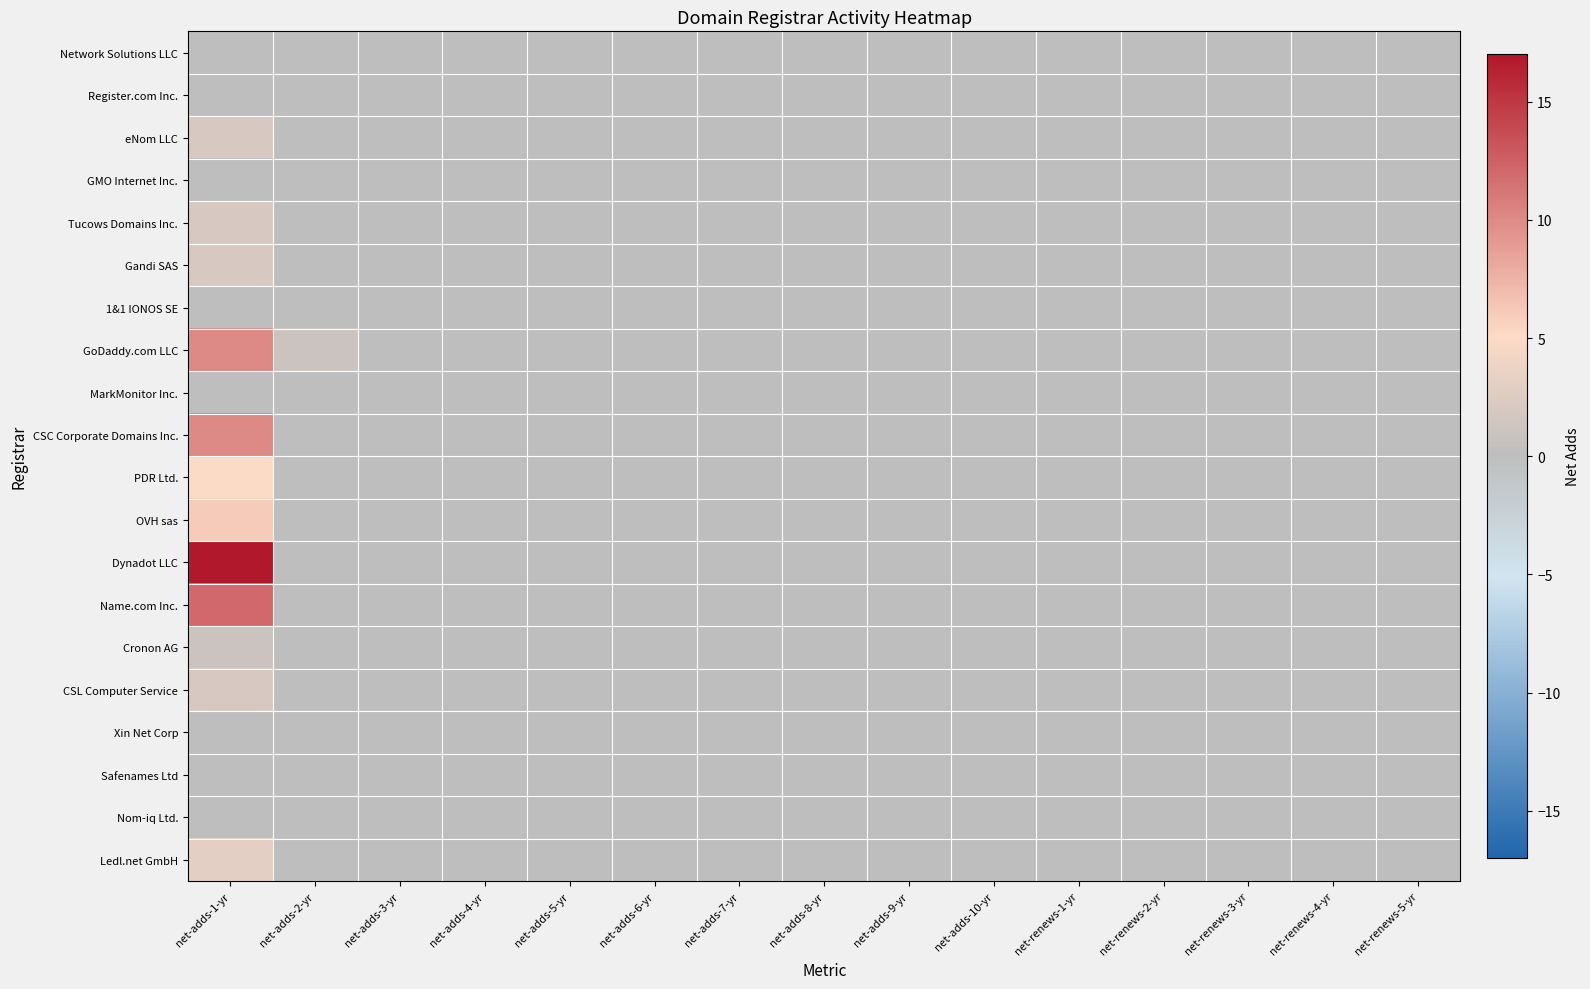

Reading right to left, what are all the values shown in this chart?

Network Solutions LLC: net-renews-5-yr=0	net-renews-4-yr=0	net-renews-3-yr=0	net-renews-2-yr=0	net-renews-1-yr=0	net-adds-10-yr=0	net-adds-9-yr=0	net-adds-8-yr=0	net-adds-7-yr=0	net-adds-6-yr=0	net-adds-5-yr=0	net-adds-4-yr=0	net-adds-3-yr=0	net-adds-2-yr=0	net-adds-1-yr=0
Register.com Inc.: net-renews-5-yr=0	net-renews-4-yr=0	net-renews-3-yr=0	net-renews-2-yr=0	net-renews-1-yr=0	net-adds-10-yr=0	net-adds-9-yr=0	net-adds-8-yr=0	net-adds-7-yr=0	net-adds-6-yr=0	net-adds-5-yr=0	net-adds-4-yr=0	net-adds-3-yr=0	net-adds-2-yr=0	net-adds-1-yr=0
eNom LLC: net-renews-5-yr=0	net-renews-4-yr=0	net-renews-3-yr=0	net-renews-2-yr=0	net-renews-1-yr=0	net-adds-10-yr=0	net-adds-9-yr=0	net-adds-8-yr=0	net-adds-7-yr=0	net-adds-6-yr=0	net-adds-5-yr=0	net-adds-4-yr=0	net-adds-3-yr=0	net-adds-2-yr=0	net-adds-1-yr=2
GMO Internet Inc.: net-renews-5-yr=0	net-renews-4-yr=0	net-renews-3-yr=0	net-renews-2-yr=0	net-renews-1-yr=0	net-adds-10-yr=0	net-adds-9-yr=0	net-adds-8-yr=0	net-adds-7-yr=0	net-adds-6-yr=0	net-adds-5-yr=0	net-adds-4-yr=0	net-adds-3-yr=0	net-adds-2-yr=0	net-adds-1-yr=0
Tucows Domains Inc.: net-renews-5-yr=0	net-renews-4-yr=0	net-renews-3-yr=0	net-renews-2-yr=0	net-renews-1-yr=0	net-adds-10-yr=0	net-adds-9-yr=0	net-adds-8-yr=0	net-adds-7-yr=0	net-adds-6-yr=0	net-adds-5-yr=0	net-adds-4-yr=0	net-adds-3-yr=0	net-adds-2-yr=0	net-adds-1-yr=2
Gandi SAS: net-renews-5-yr=0	net-renews-4-yr=0	net-renews-3-yr=0	net-renews-2-yr=0	net-renews-1-yr=0	net-adds-10-yr=0	net-adds-9-yr=0	net-adds-8-yr=0	net-adds-7-yr=0	net-adds-6-yr=0	net-adds-5-yr=0	net-adds-4-yr=0	net-adds-3-yr=0	net-adds-2-yr=0	net-adds-1-yr=2
1&1 IONOS SE: net-renews-5-yr=0	net-renews-4-yr=0	net-renews-3-yr=0	net-renews-2-yr=0	net-renews-1-yr=0	net-adds-10-yr=0	net-adds-9-yr=0	net-adds-8-yr=0	net-adds-7-yr=0	net-adds-6-yr=0	net-adds-5-yr=0	net-adds-4-yr=0	net-adds-3-yr=0	net-adds-2-yr=0	net-adds-1-yr=0
GoDaddy.com LLC: net-renews-5-yr=0	net-renews-4-yr=0	net-renews-3-yr=0	net-renews-2-yr=0	net-renews-1-yr=0	net-adds-10-yr=0	net-adds-9-yr=0	net-adds-8-yr=0	net-adds-7-yr=0	net-adds-6-yr=0	net-adds-5-yr=0	net-adds-4-yr=0	net-adds-3-yr=0	net-adds-2-yr=1	net-adds-1-yr=10
MarkMonitor Inc.: net-renews-5-yr=0	net-renews-4-yr=0	net-renews-3-yr=0	net-renews-2-yr=0	net-renews-1-yr=0	net-adds-10-yr=0	net-adds-9-yr=0	net-adds-8-yr=0	net-adds-7-yr=0	net-adds-6-yr=0	net-adds-5-yr=0	net-adds-4-yr=0	net-adds-3-yr=0	net-adds-2-yr=0	net-adds-1-yr=0
CSC Corporate Domains Inc.: net-renews-5-yr=0	net-renews-4-yr=0	net-renews-3-yr=0	net-renews-2-yr=0	net-renews-1-yr=0	net-adds-10-yr=0	net-adds-9-yr=0	net-adds-8-yr=0	net-adds-7-yr=0	net-adds-6-yr=0	net-adds-5-yr=0	net-adds-4-yr=0	net-adds-3-yr=0	net-adds-2-yr=0	net-adds-1-yr=10
PDR Ltd.: net-renews-5-yr=0	net-renews-4-yr=0	net-renews-3-yr=0	net-renews-2-yr=0	net-renews-1-yr=0	net-adds-10-yr=0	net-adds-9-yr=0	net-adds-8-yr=0	net-adds-7-yr=0	net-adds-6-yr=0	net-adds-5-yr=0	net-adds-4-yr=0	net-adds-3-yr=0	net-adds-2-yr=0	net-adds-1-yr=5
OVH sas: net-renews-5-yr=0	net-renews-4-yr=0	net-renews-3-yr=0	net-renews-2-yr=0	net-renews-1-yr=0	net-adds-10-yr=0	net-adds-9-yr=0	net-adds-8-yr=0	net-adds-7-yr=0	net-adds-6-yr=0	net-adds-5-yr=0	net-adds-4-yr=0	net-adds-3-yr=0	net-adds-2-yr=0	net-adds-1-yr=6
Dynadot LLC: net-renews-5-yr=0	net-renews-4-yr=0	net-renews-3-yr=0	net-renews-2-yr=0	net-renews-1-yr=0	net-adds-10-yr=0	net-adds-9-yr=0	net-adds-8-yr=0	net-adds-7-yr=0	net-adds-6-yr=0	net-adds-5-yr=0	net-adds-4-yr=0	net-adds-3-yr=0	net-adds-2-yr=0	net-adds-1-yr=17
Name.com Inc.: net-renews-5-yr=0	net-renews-4-yr=0	net-renews-3-yr=0	net-renews-2-yr=0	net-renews-1-yr=0	net-adds-10-yr=0	net-adds-9-yr=0	net-adds-8-yr=0	net-adds-7-yr=0	net-adds-6-yr=0	net-adds-5-yr=0	net-adds-4-yr=0	net-adds-3-yr=0	net-adds-2-yr=0	net-adds-1-yr=12
Cronon AG: net-renews-5-yr=0	net-renews-4-yr=0	net-renews-3-yr=0	net-renews-2-yr=0	net-renews-1-yr=0	net-adds-10-yr=0	net-adds-9-yr=0	net-adds-8-yr=0	net-adds-7-yr=0	net-adds-6-yr=0	net-adds-5-yr=0	net-adds-4-yr=0	net-adds-3-yr=0	net-adds-2-yr=0	net-adds-1-yr=1
CSL Computer Service: net-renews-5-yr=0	net-renews-4-yr=0	net-renews-3-yr=0	net-renews-2-yr=0	net-renews-1-yr=0	net-adds-10-yr=0	net-adds-9-yr=0	net-adds-8-yr=0	net-adds-7-yr=0	net-adds-6-yr=0	net-adds-5-yr=0	net-adds-4-yr=0	net-adds-3-yr=0	net-adds-2-yr=0	net-adds-1-yr=2
Xin Net Corp: net-renews-5-yr=0	net-renews-4-yr=0	net-renews-3-yr=0	net-renews-2-yr=0	net-renews-1-yr=0	net-adds-10-yr=0	net-adds-9-yr=0	net-adds-8-yr=0	net-adds-7-yr=0	net-adds-6-yr=0	net-adds-5-yr=0	net-adds-4-yr=0	net-adds-3-yr=0	net-adds-2-yr=0	net-adds-1-yr=0
Safenames Ltd: net-renews-5-yr=0	net-renews-4-yr=0	net-renews-3-yr=0	net-renews-2-yr=0	net-renews-1-yr=0	net-adds-10-yr=0	net-adds-9-yr=0	net-adds-8-yr=0	net-adds-7-yr=0	net-adds-6-yr=0	net-adds-5-yr=0	net-adds-4-yr=0	net-adds-3-yr=0	net-adds-2-yr=0	net-adds-1-yr=0
Nom-iq Ltd.: net-renews-5-yr=0	net-renews-4-yr=0	net-renews-3-yr=0	net-renews-2-yr=0	net-renews-1-yr=0	net-adds-10-yr=0	net-adds-9-yr=0	net-adds-8-yr=0	net-adds-7-yr=0	net-adds-6-yr=0	net-adds-5-yr=0	net-adds-4-yr=0	net-adds-3-yr=0	net-adds-2-yr=0	net-adds-1-yr=0
Ledl.net GmbH: net-renews-5-yr=0	net-renews-4-yr=0	net-renews-3-yr=0	net-renews-2-yr=0	net-renews-1-yr=0	net-adds-10-yr=0	net-adds-9-yr=0	net-adds-8-yr=0	net-adds-7-yr=0	net-adds-6-yr=0	net-adds-5-yr=0	net-adds-4-yr=0	net-adds-3-yr=0	net-adds-2-yr=0	net-adds-1-yr=3